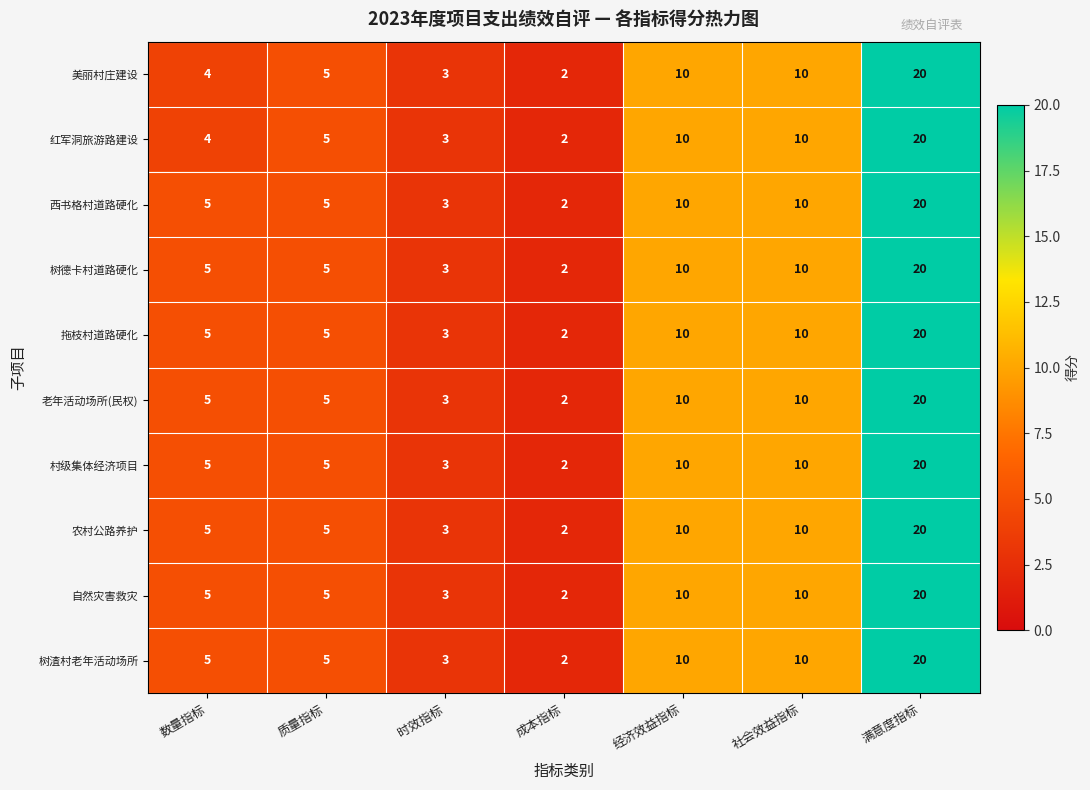

True or false: 老年活动场所(民权) has a value of 4 at 经济效益指标.

False